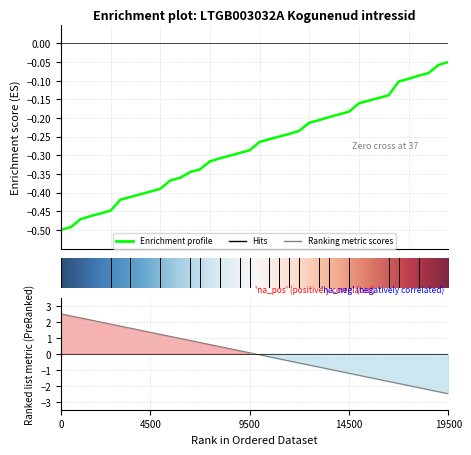

Does the chart display data point markers on the line(s)?

No